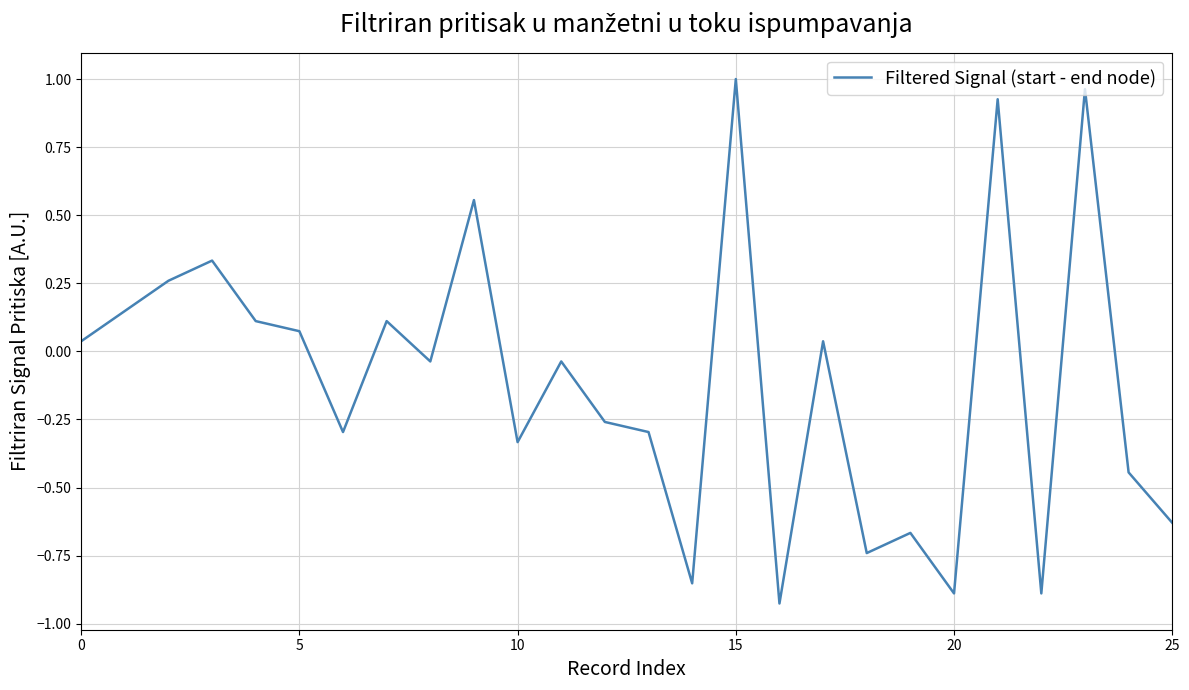

What is the difference between the maximum and minimum values?

1.9